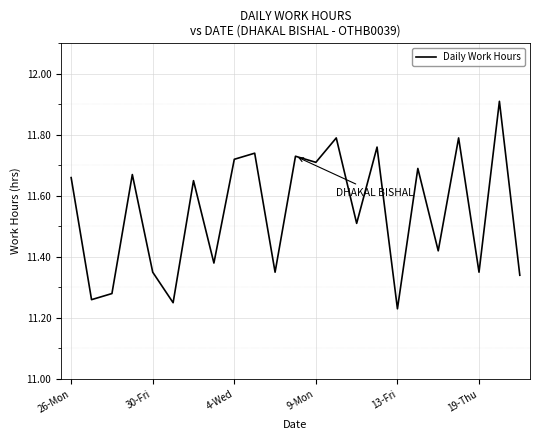

What is the difference between the maximum and minimum values?

0.7